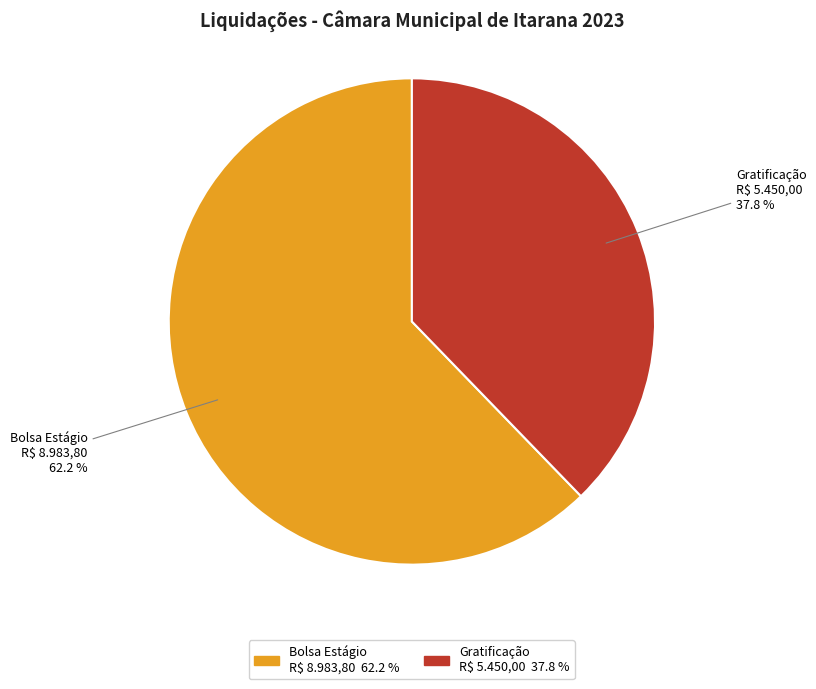

Is there any slice that represents more than half of the pie?

Yes